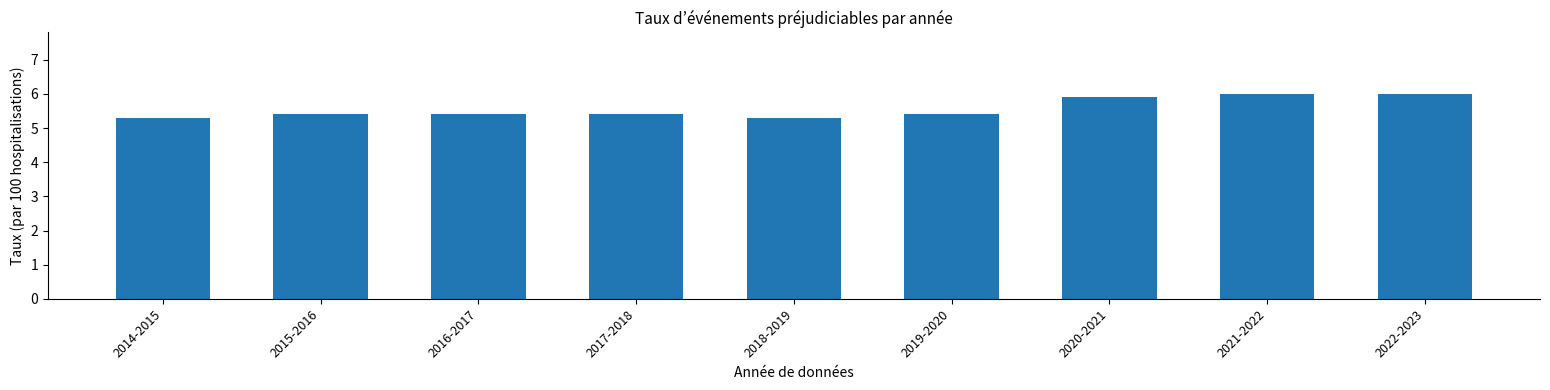

What is the sum of all values?

50.1